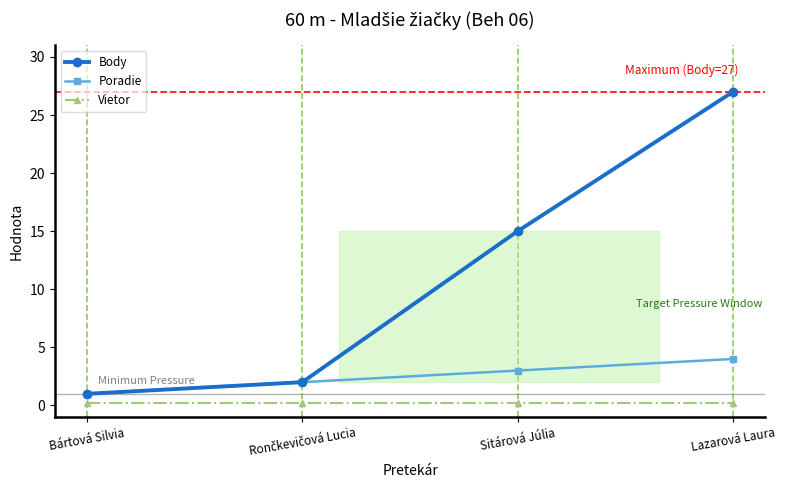

Reading right to left, what are all the values shown in this chart?

Body: 27.0	15.0	2.0	1.0
Poradie: 4.0	3.0	2.0	1.0
Vietor: 0.2	0.2	0.2	0.2